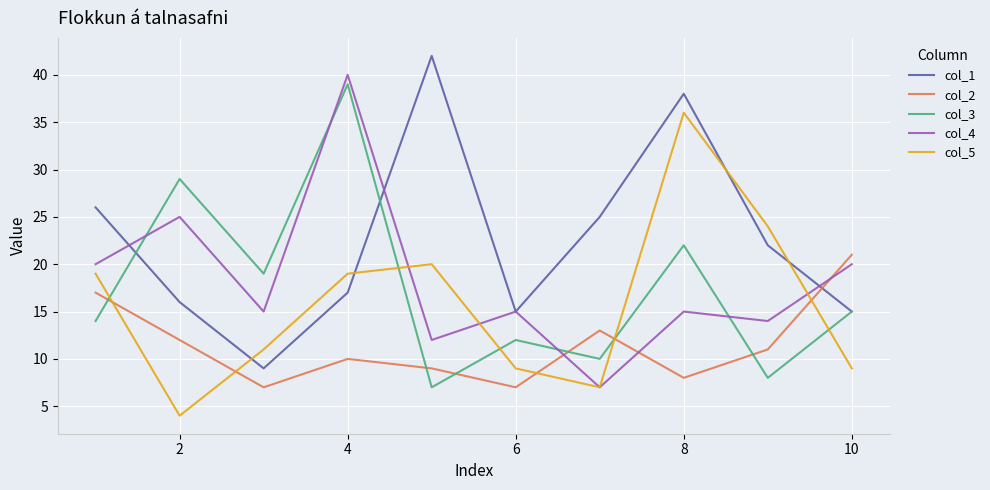

Which series has the largest total across all categories?

col_1